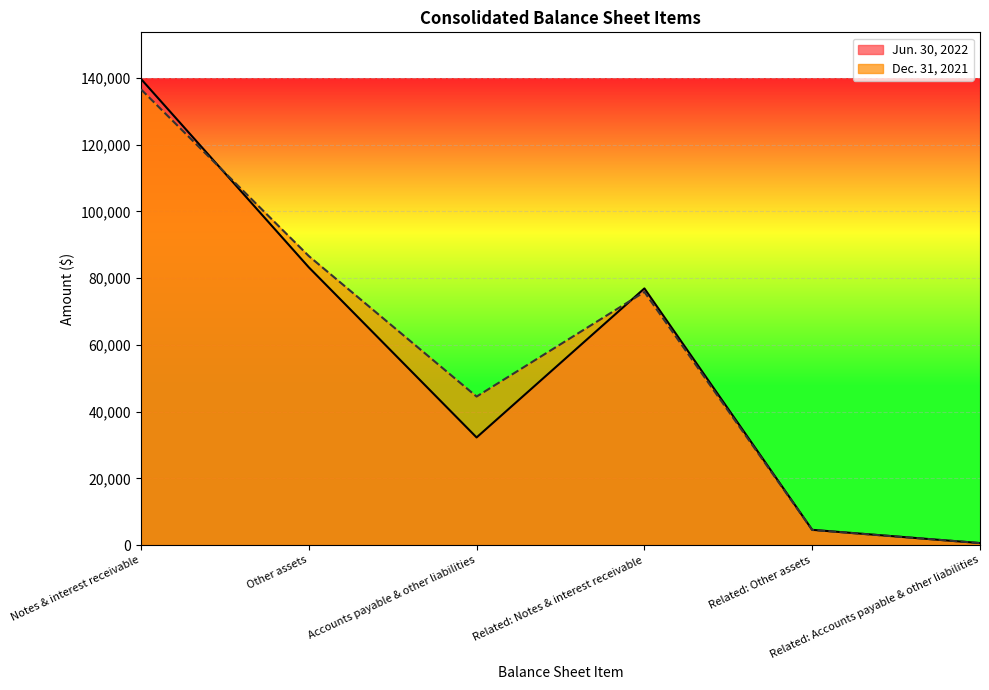

The Dec. 31, 2021 series shows 136607 at Notes & interest receivable. True or false?

True